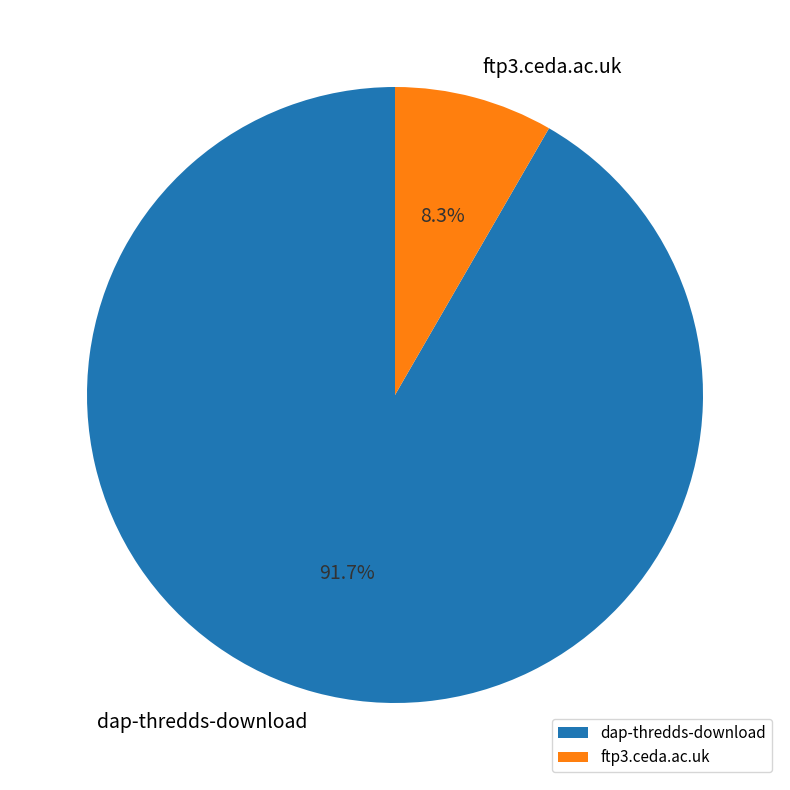

To the nearest percent, what portion does dap-thredds-download represent?

92%